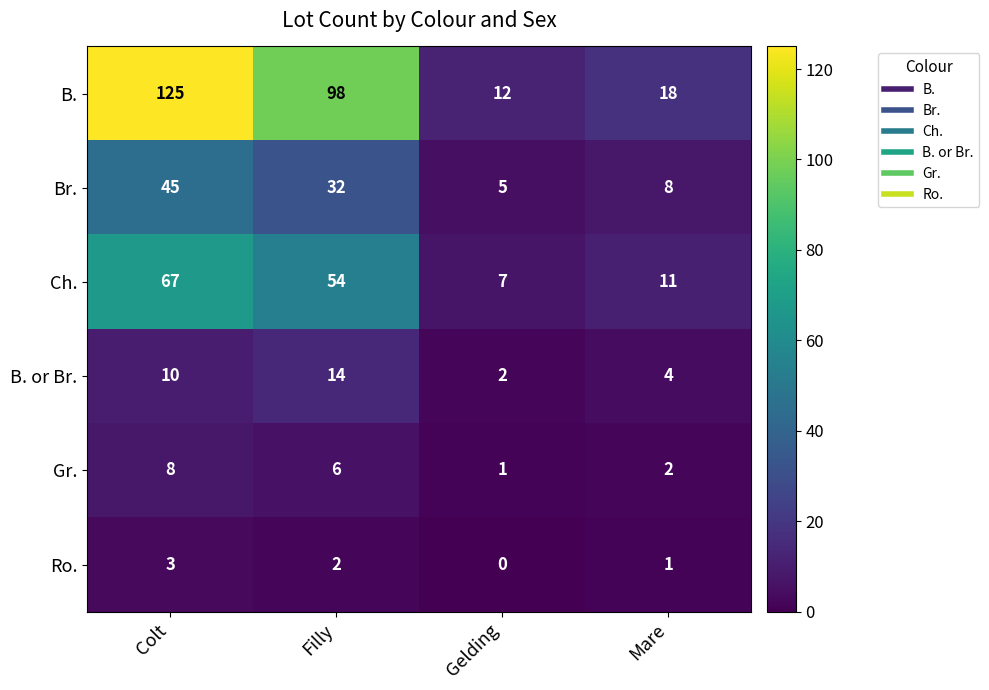

How many B. or Br. values are between 4 and 14?

3